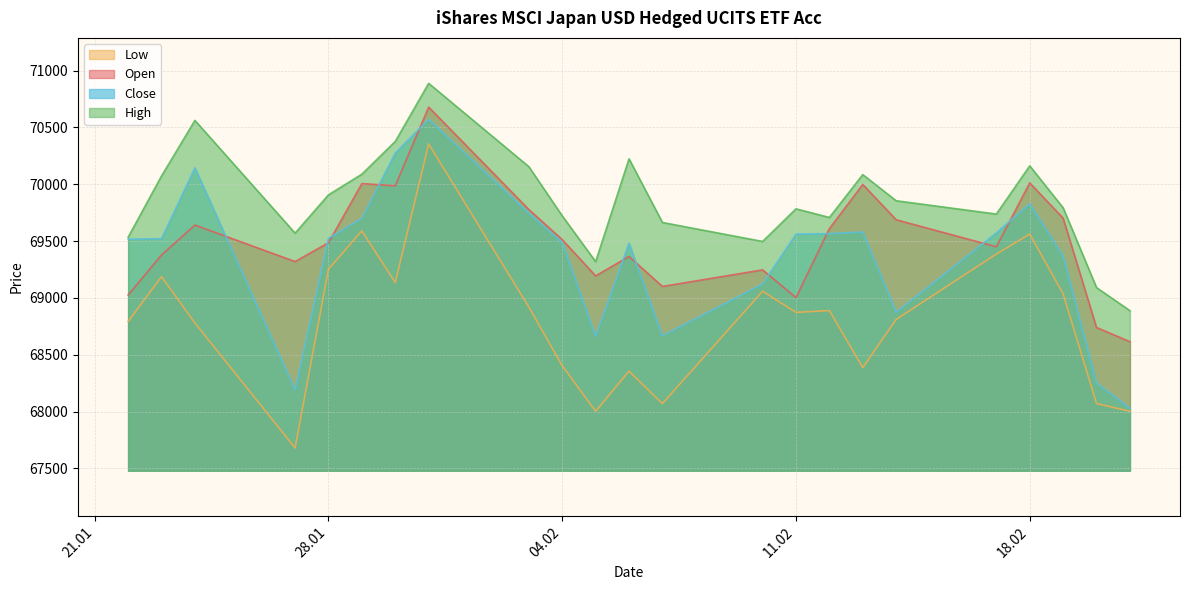

At how many categories does at least one series exceed 68526?

23